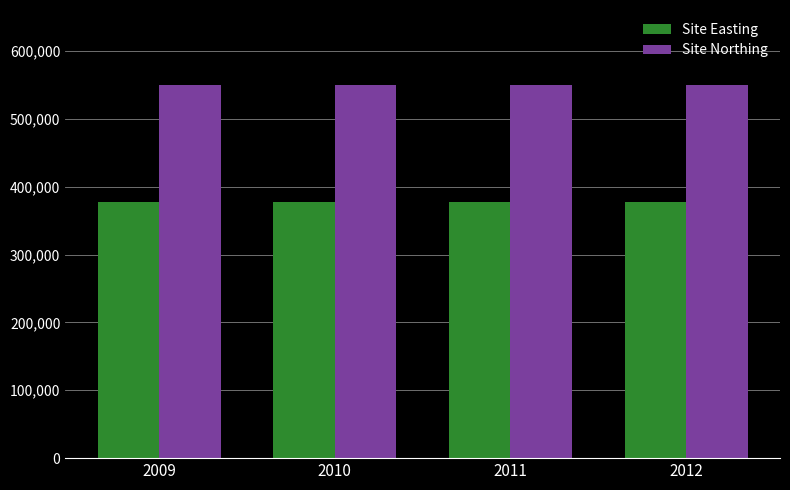

What is the value of the Site Northing bar at the 3rd from the left?

550300